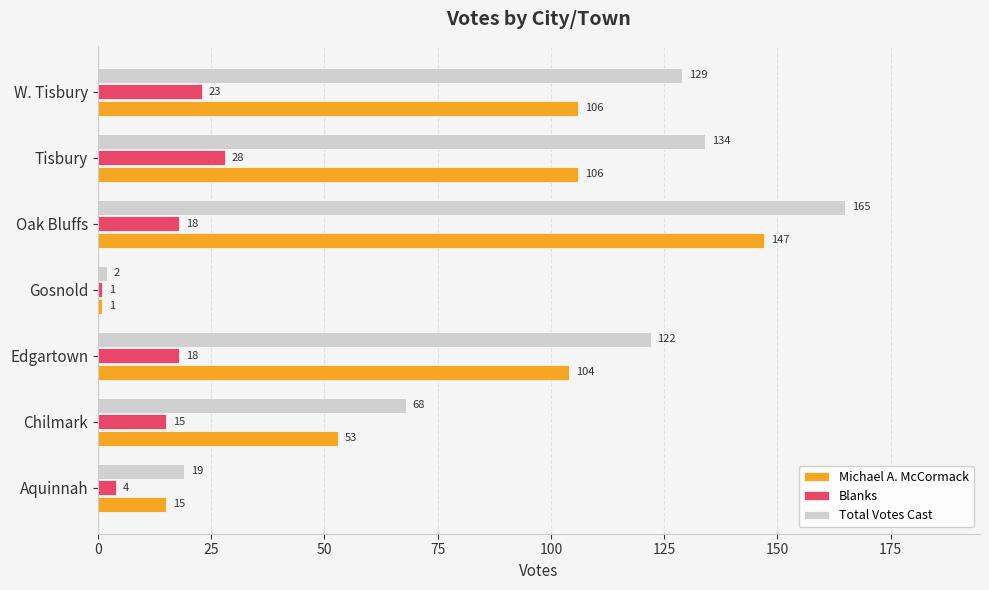

Where is Michael A. McCormack nearest to the value 74?

Chilmark